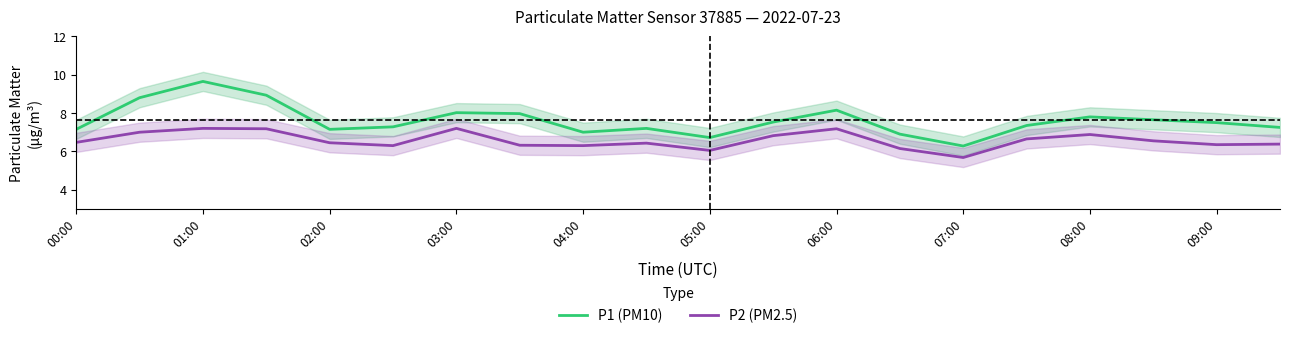

The P1 (PM10) series shows 10.4 at 02:00. True or false?

False